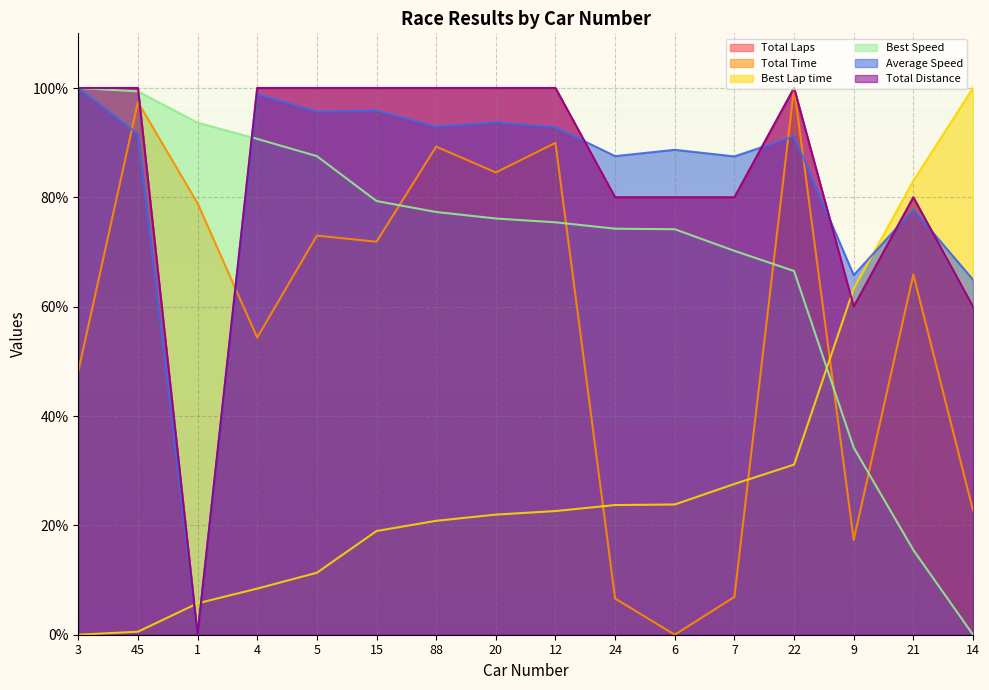

Which series changed the most between 6 and 14?

Best Lap time